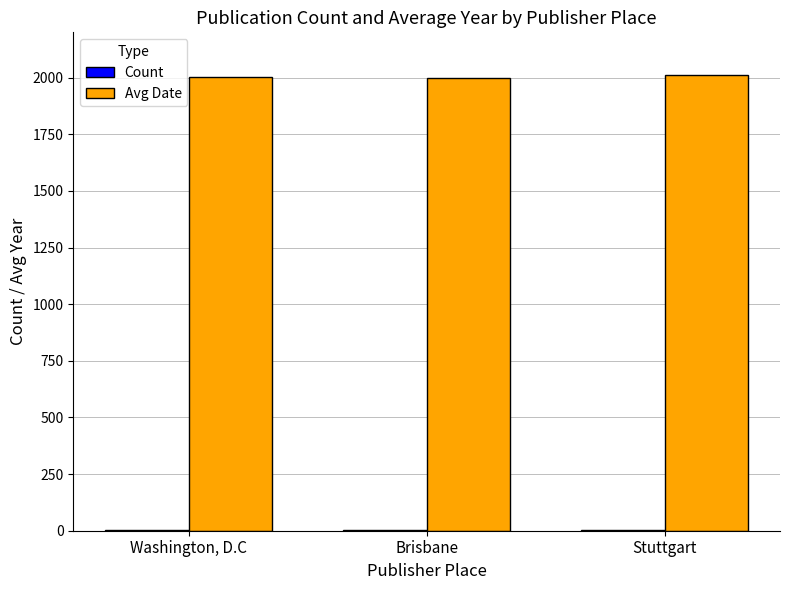

What is the maximum value shown in the chart?

2011